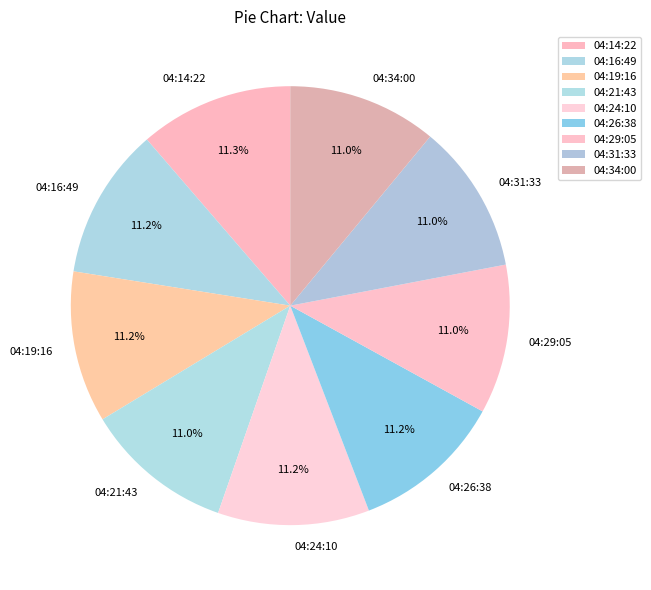

How much of the chart is everything except 04:14:22?

88.7%